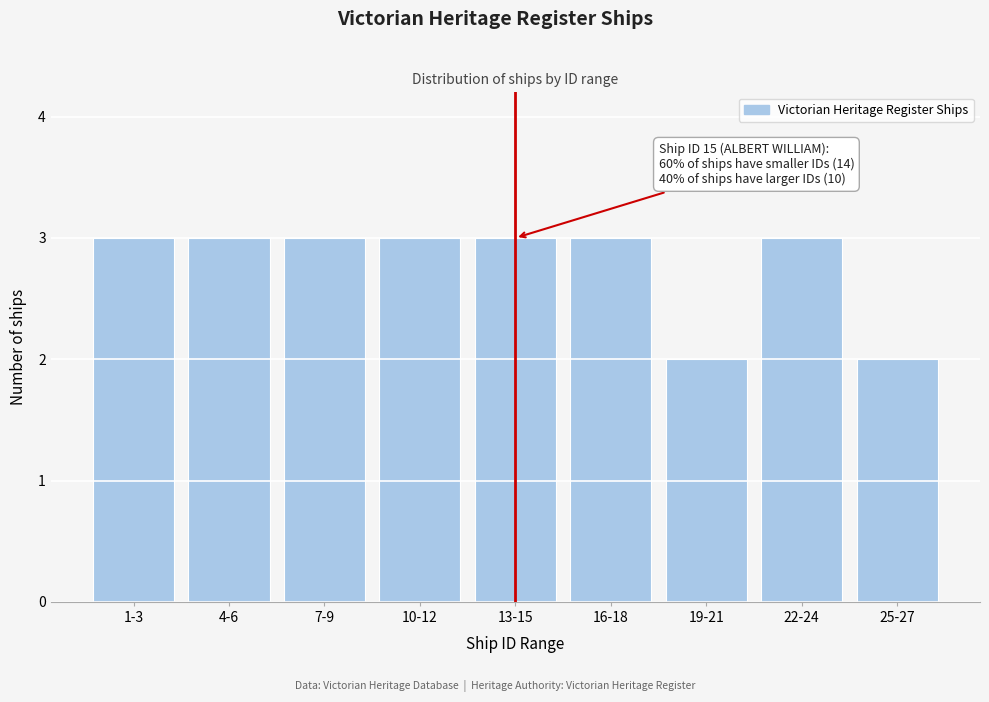

Reading left to right, transcribe all the data shown in this chart.

1-3=3	4-6=3	7-9=3	10-12=3	13-15=3	16-18=3	19-21=2	22-24=3	25-27=2